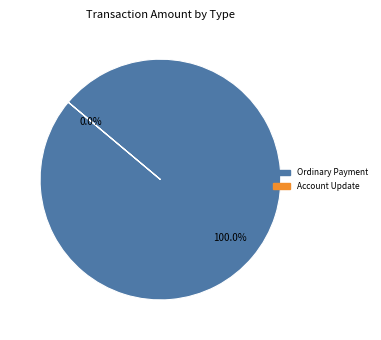

Which category accounts for the majority?

Ordinary Payment